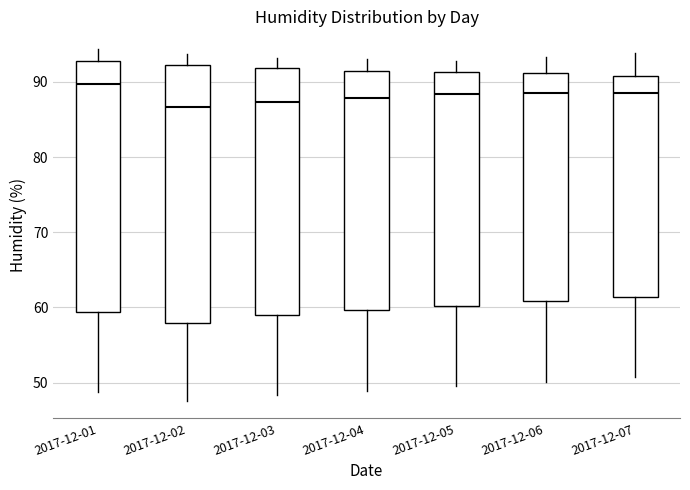

Where is the upper edge of the box for 2017-12-05 on the y-axis? The values are not printed on the chart, so give them approximately, as read against the axis.

91